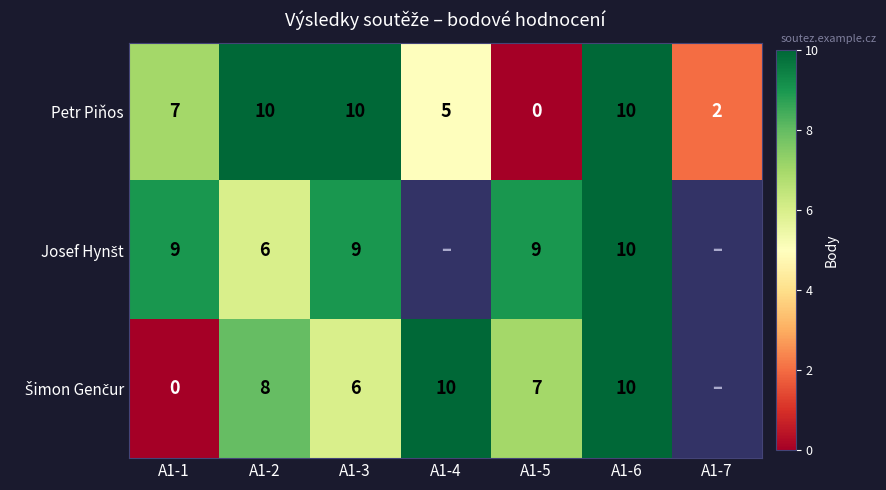

How many Petr Piňos values are between 2 and 10?

6